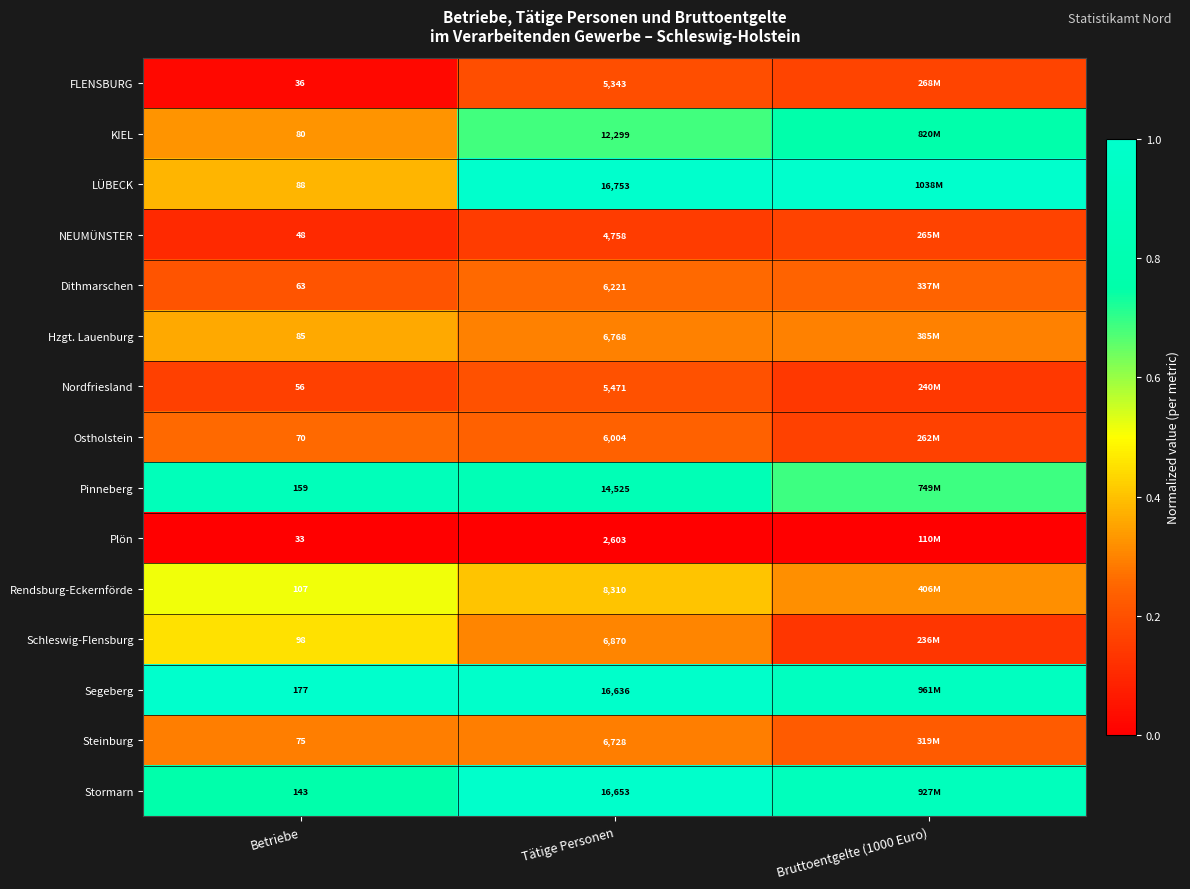

Rank the series at Tätige Personen from lowest to highest value.

Plön, NEUMÜNSTER, FLENSBURG, Nordfriesland, Ostholstein, Dithmarschen, Steinburg, Hzgt. Lauenburg, Schleswig-Flensburg, Rendsburg-Eckernförde, KIEL, Pinneberg, Segeberg, Stormarn, LÜBECK